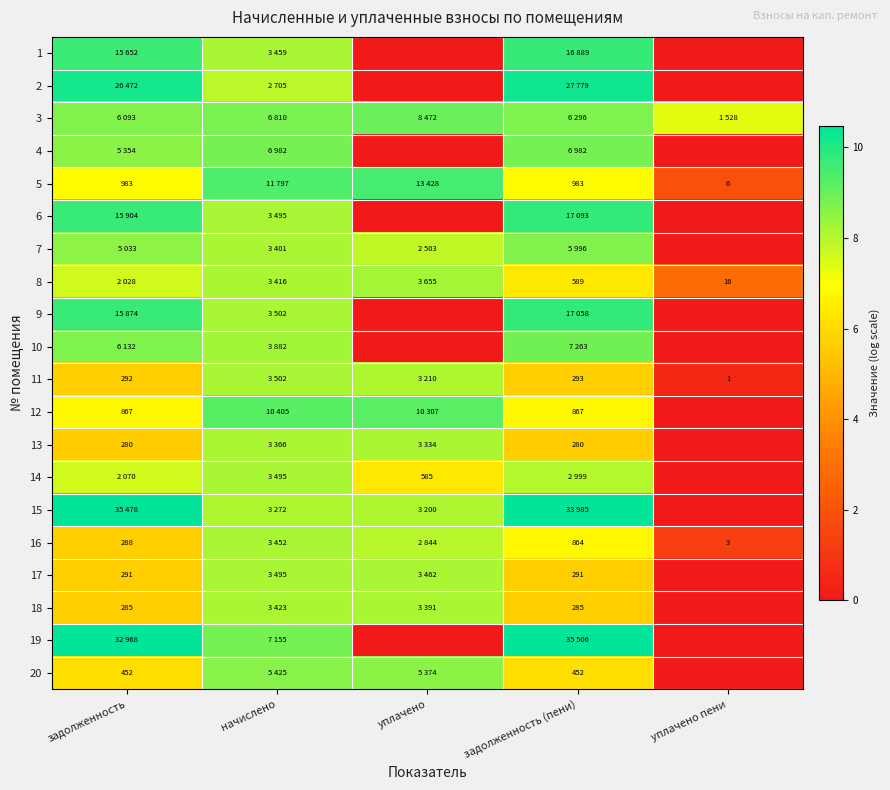

Which category has the highest value across all series?

задолженность (пени)